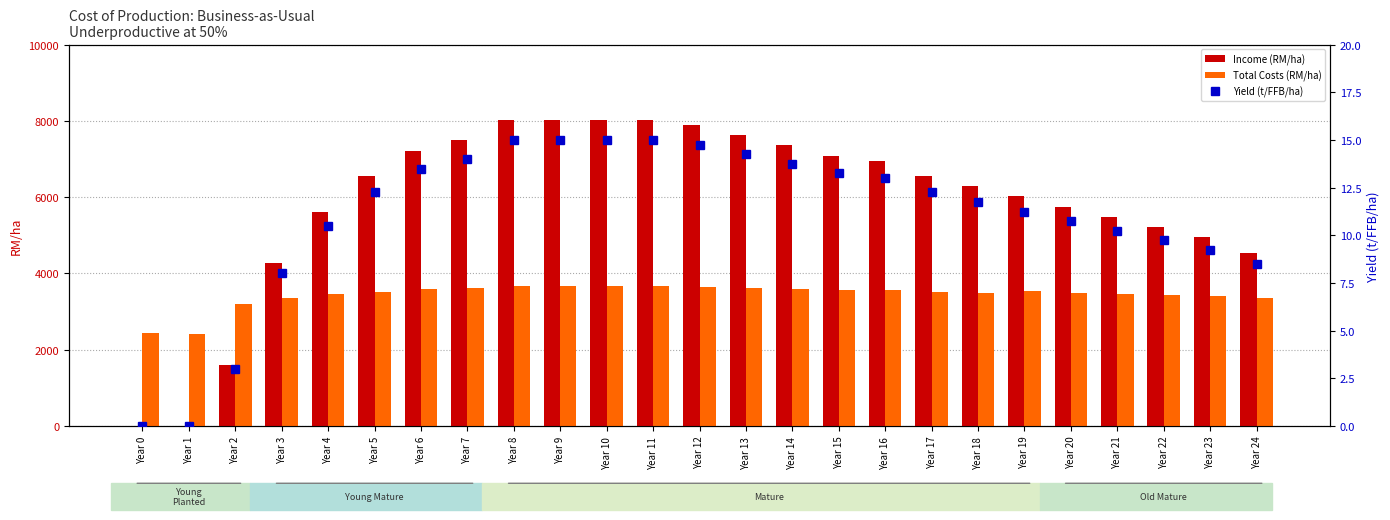

Where is Income (RM/ha) nearest to the value 4012?

Year 3